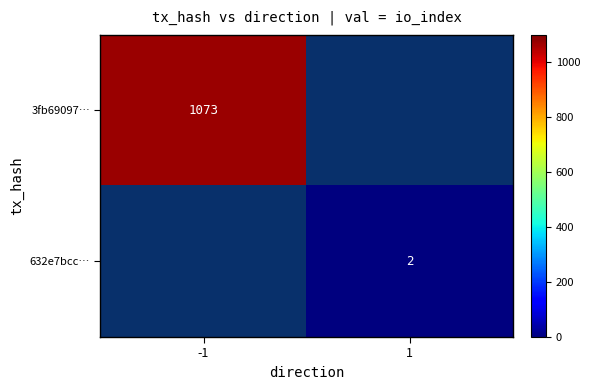

What is the smallest value displayed?

2.0